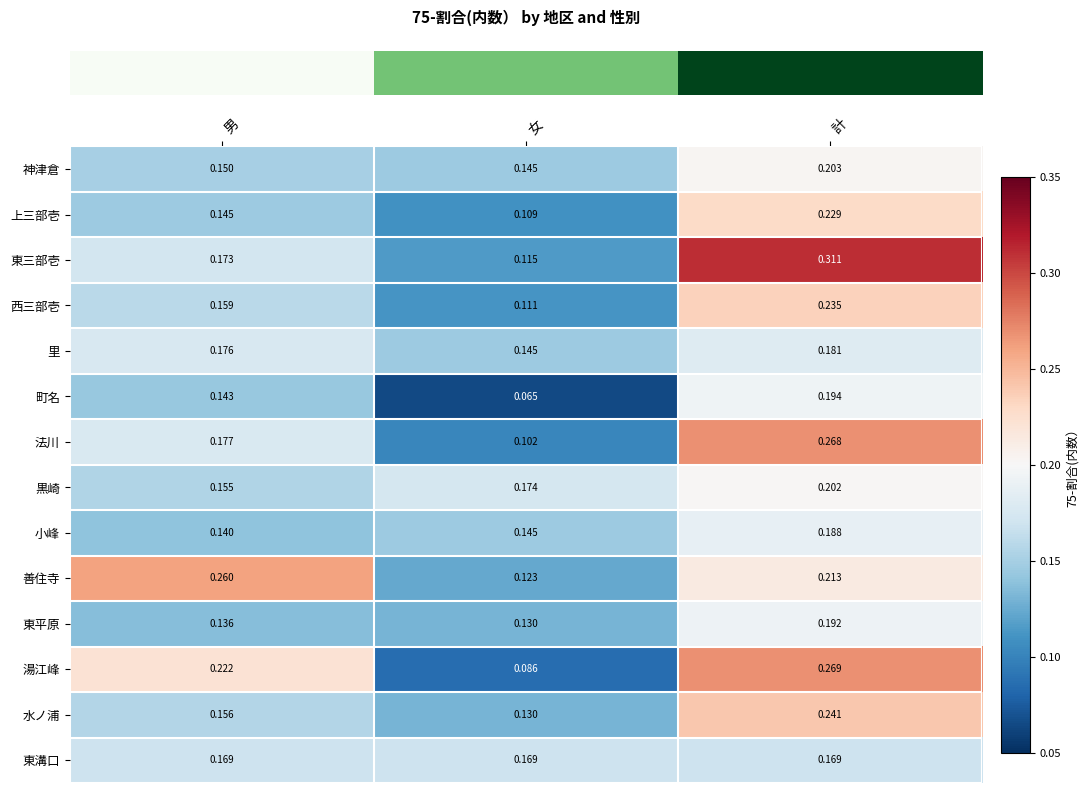

Which series has the widest spread of values?

東三部壱